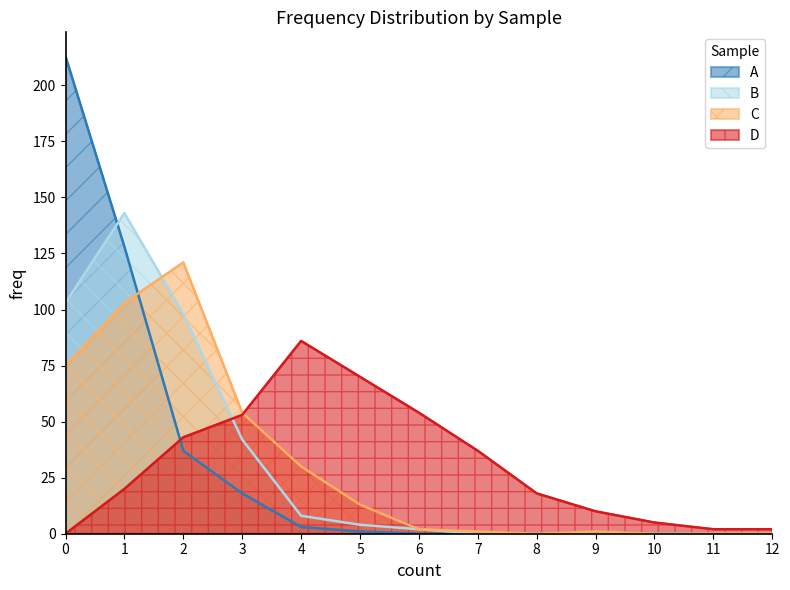

Between 2 and 11, which is larger?

2